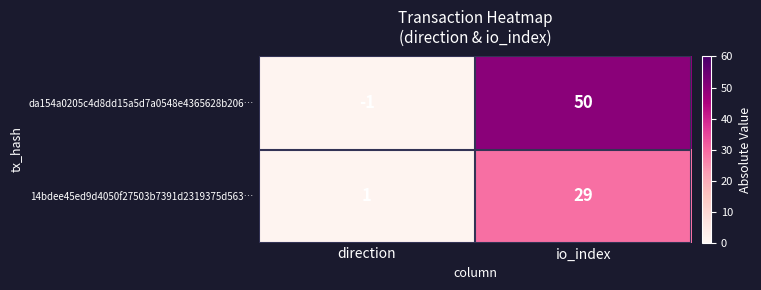

Which series has the largest range (max minus min)?

da154a0205c4d8dd15a5d7a0548e4365628b206…